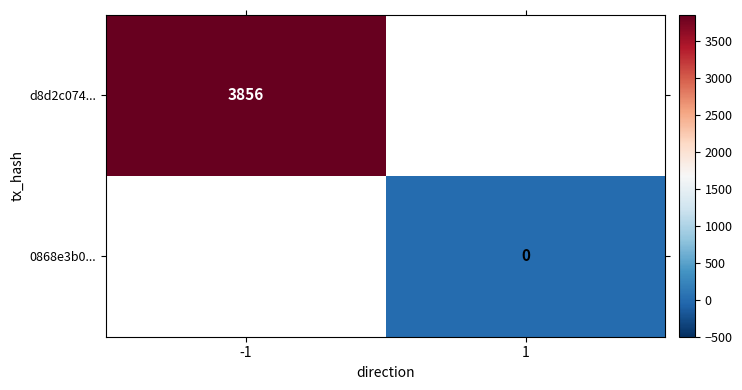

The d8d2c074... series shows 3856 at -1. True or false?

True